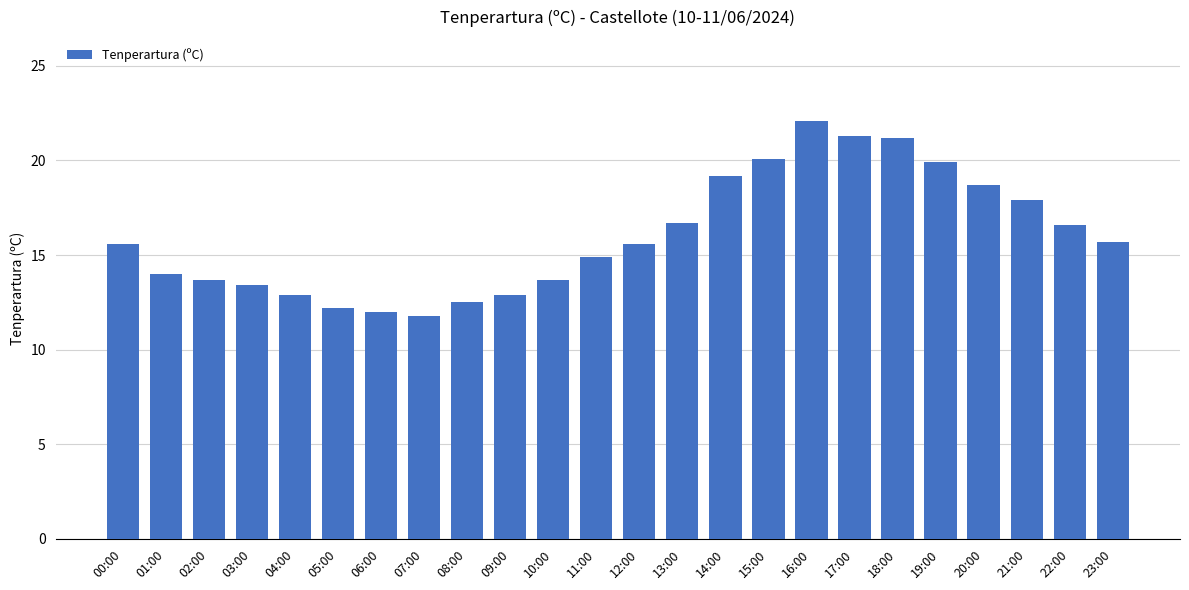

What is the sum of all values?

384.6